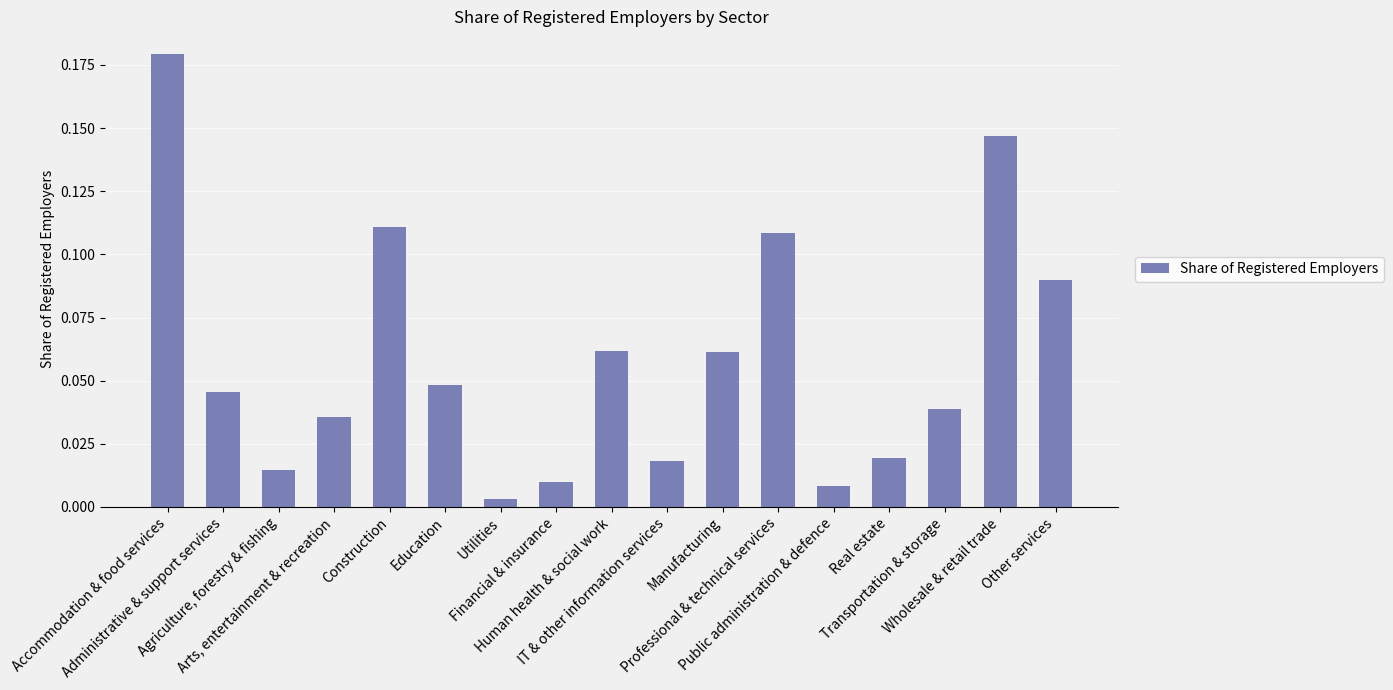

At which category does the chart reach its peak across all series?

Accommodation & food services